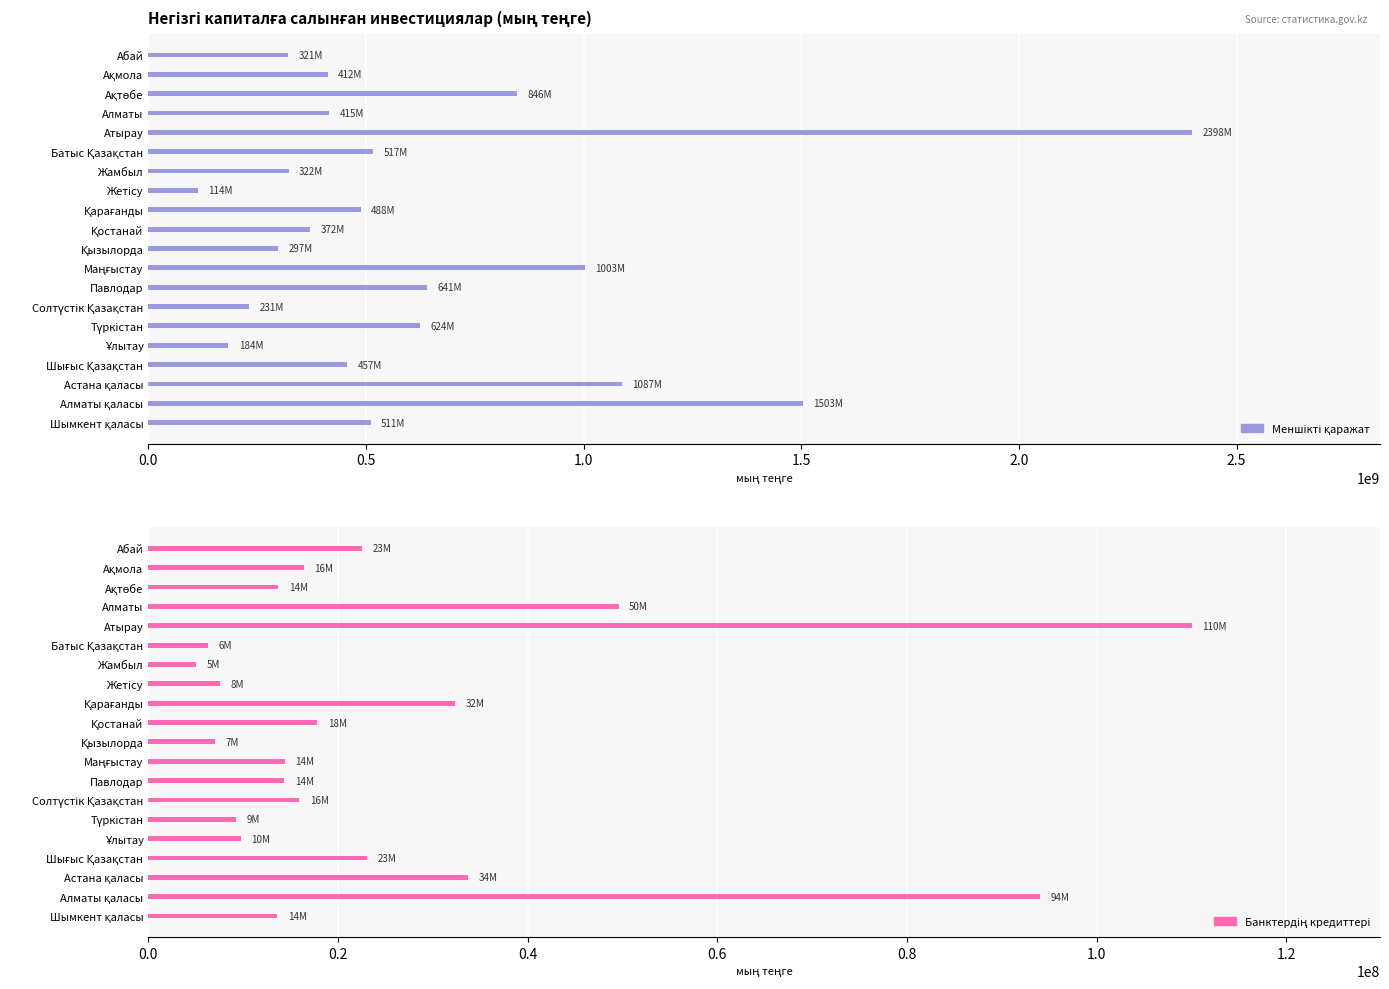

What is the spread (max minus min) of values at Қостанай?

353810185